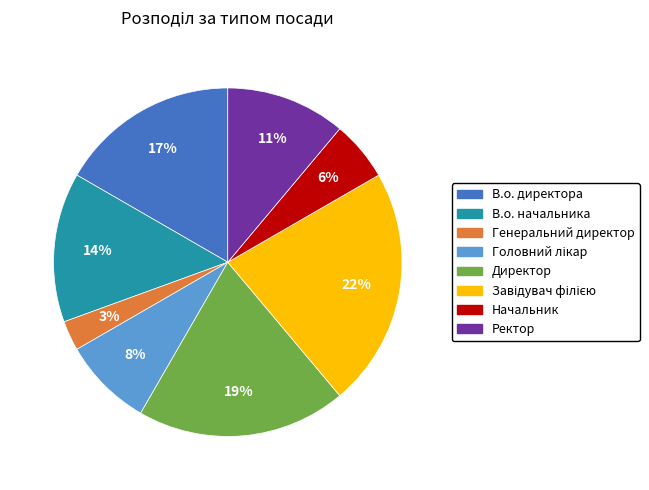

Approximately how many times larger is the value at В.о. начальника compared to В.о. директора?

0.8